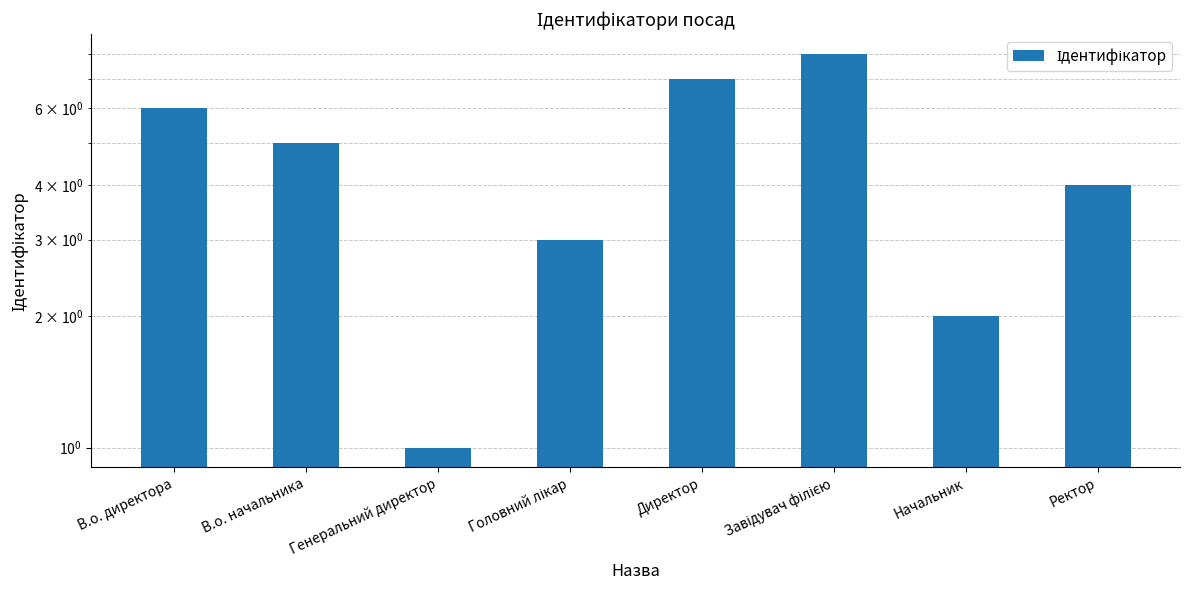

Is it true that the value at Генеральний директор is 1?

True